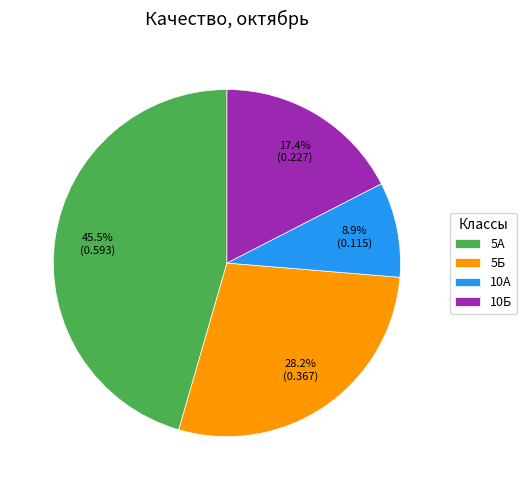

What is the largest slice in the pie chart?

5А